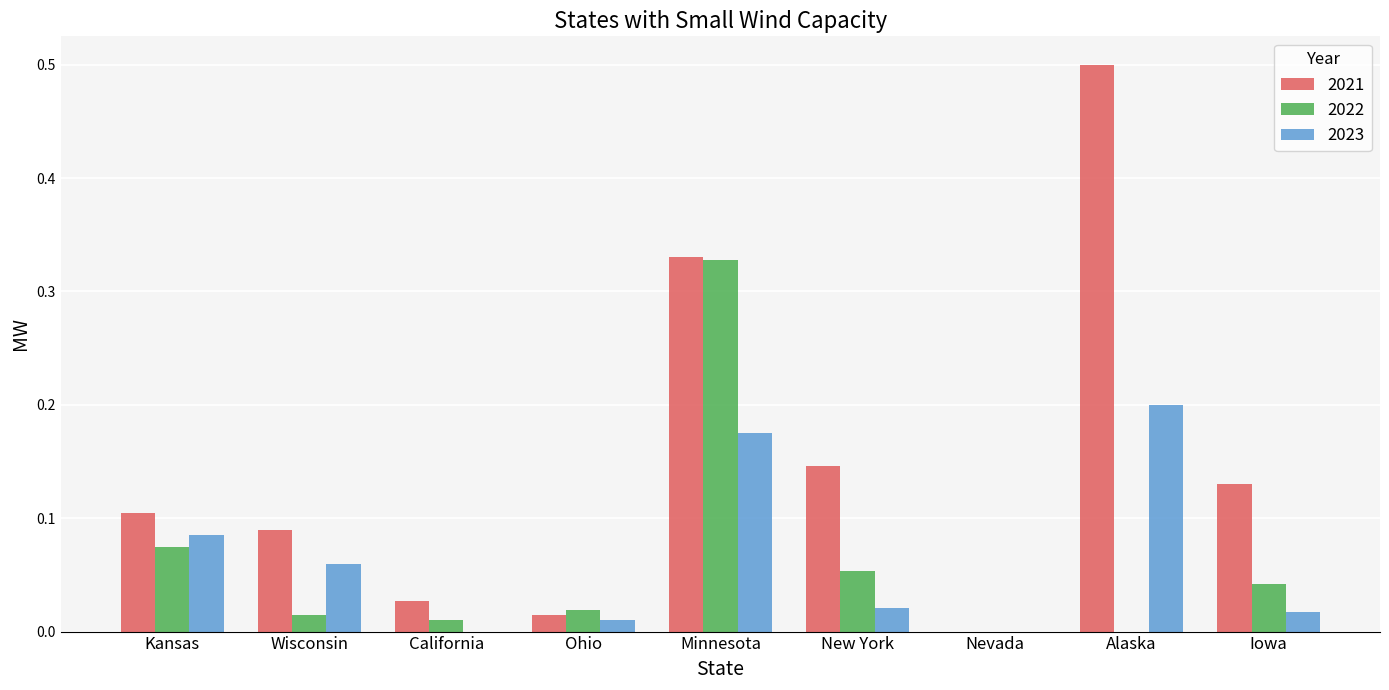

The value of 2023 at Kansas is 0.1. True or false?

True